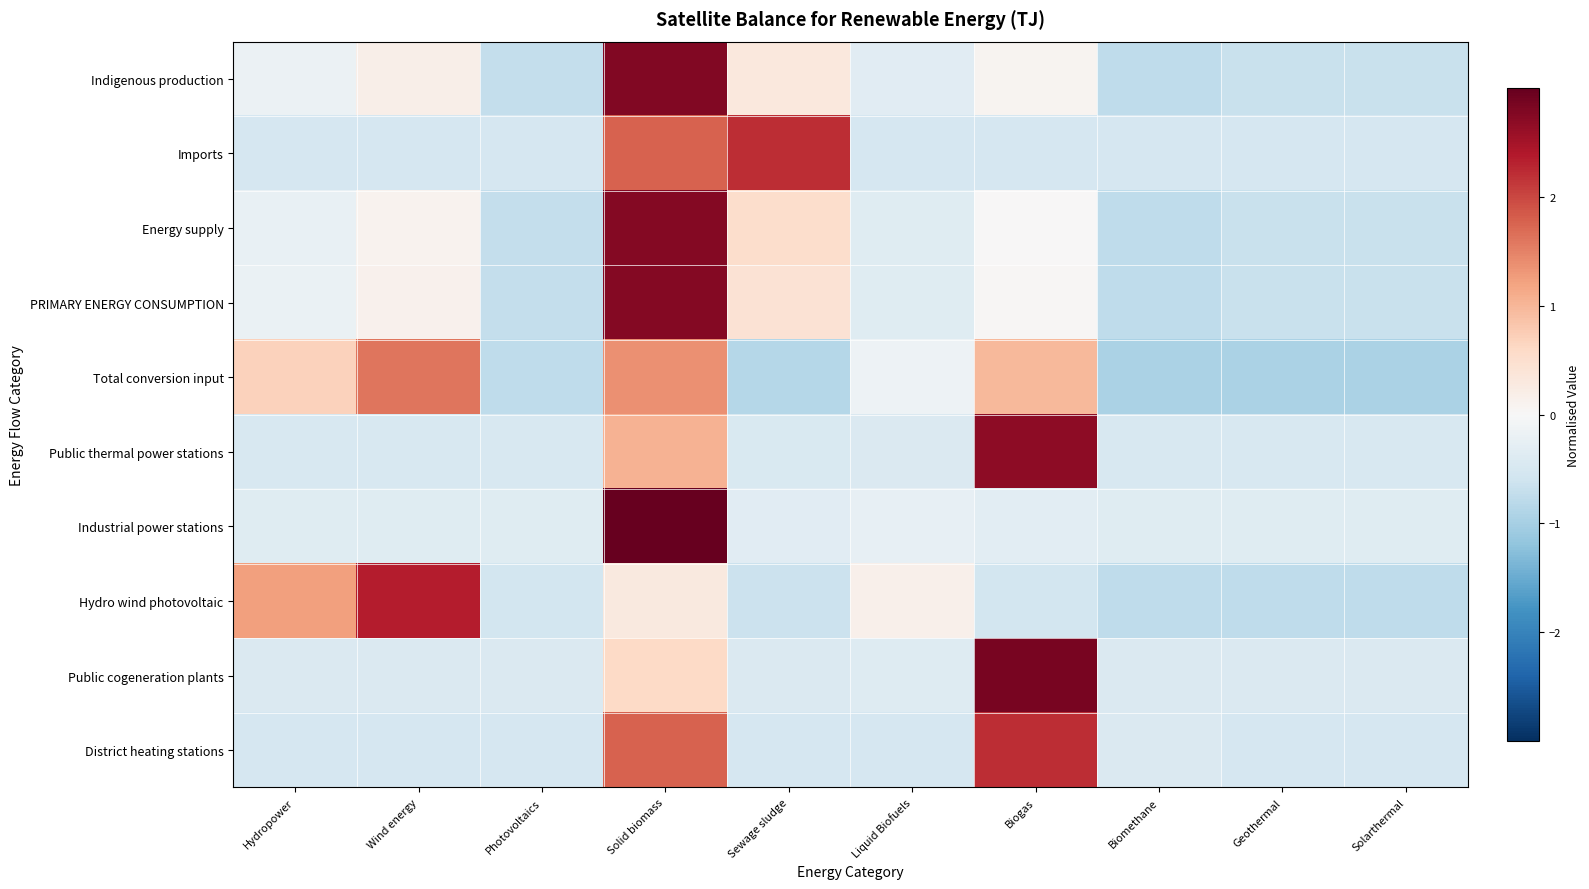

At which category is the sum across all series the highest?

Solid biomass